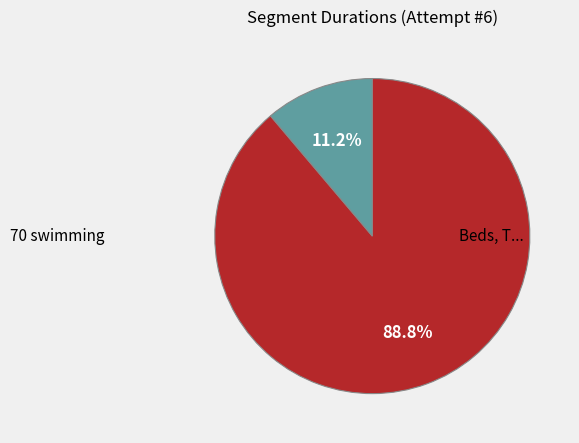

Is there a majority slice in this chart?

Yes